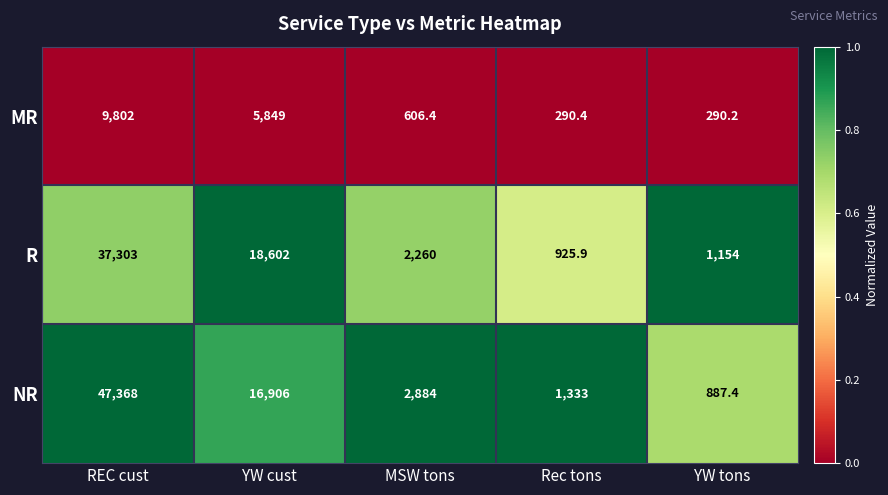

Reading left to right, list all the values displayed in this chart.

MR: 9802.0	5849.0	606.4	290.4	290.2
R: 37303.0	18602.0	2260.0	925.9	1154.0
NR: 47368.0	16906.0	2884.0	1333.0	887.4